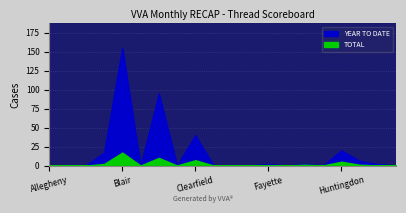

True or false: TOTAL and YEAR TO DATE intersect in this chart.

False